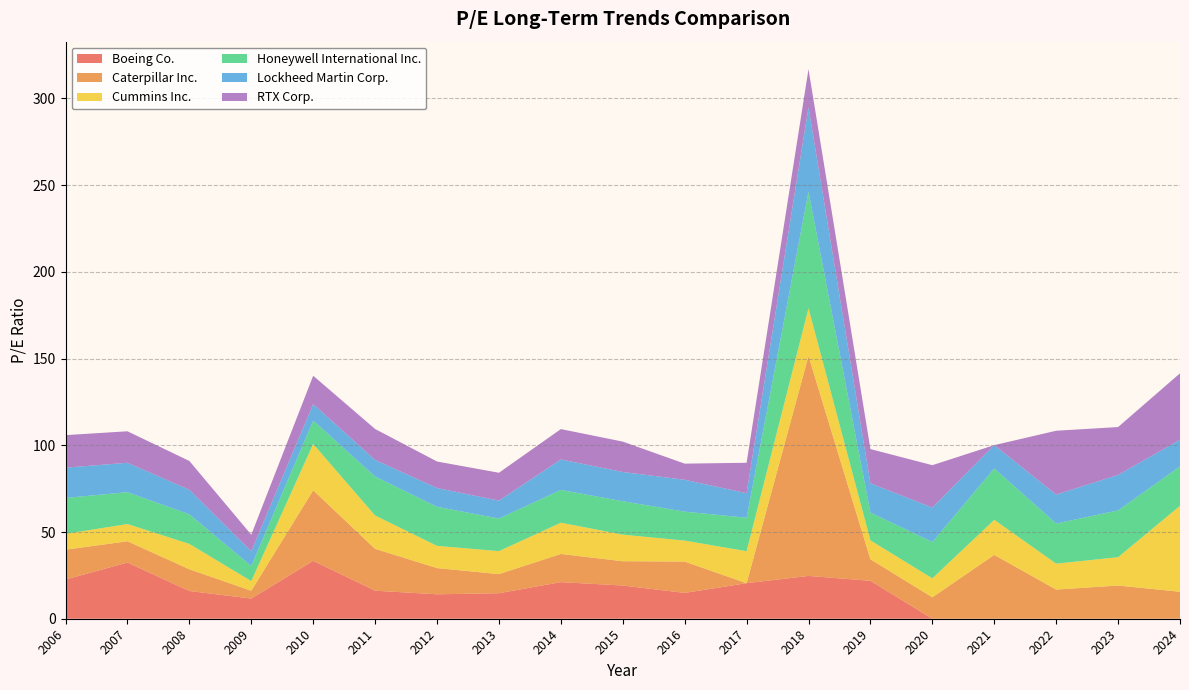

Reading left to right, transcribe all the data shown in this chart.

Boeing Co.: 2006=22.6	2007=32.4	2008=16.0	2009=11.6	2010=33.4	2011=16.2	2012=14.1	2013=14.7	2014=21.1	2015=19.1	2016=14.9	2017=20.5	2018=24.7	2019=21.9	2020=0.0	2021=0.0	2022=0.0	2023=0.0	2024=0.0
Caterpillar Inc.: 2006=17.2	2007=12.3	2008=12.5	2009=4.5	2010=40.7	2011=24.1	2012=15.1	2013=11.0	2014=16.2	2015=14.0	2016=18.1	2017=0.0	2018=126.8	2019=12.4	2020=12.4	2021=36.8	2022=16.8	2023=19.1	2024=15.6
Cummins Inc.: 2006=9.2	2007=9.9	2008=14.6	2009=5.5	2010=26.7	2011=19.2	2012=12.8	2013=13.2	2014=18.0	2015=15.3	2016=12.1	2017=18.4	2018=27.5	2019=10.9	2020=10.9	2021=20.2	2022=14.9	2023=16.3	2024=49.6
Honeywell International Inc.: 2006=20.7	2007=18.4	2008=17.1	2009=8.7	2010=13.4	2011=22.5	2012=22.5	2013=18.8	2014=18.9	2015=19.3	2016=16.7	2017=19.3	2018=67.2	2019=16.0	2020=21.0	2021=29.6	2022=23.1	2023=27.0	2024=22.7
Lockheed Martin Corp.: 2006=17.4	2007=16.9	2008=14.2	2009=8.5	2010=9.6	2011=9.6	2012=10.8	2013=10.3	2014=17.6	2015=16.9	2016=18.4	2017=14.1	2018=48.7	2019=16.9	2020=19.9	2021=13.4	2022=16.7	2023=20.5	2024=15.3
RTX Corp.: 2006=18.8	2007=18.2	2008=16.6	2009=9.6	2010=16.3	2011=17.8	2012=15.3	2013=16.1	2014=17.5	2015=17.5	2016=9.3	2017=17.6	2018=22.0	2019=19.7	2020=24.4	2021=0.0	2022=36.8	2023=27.6	2024=38.3